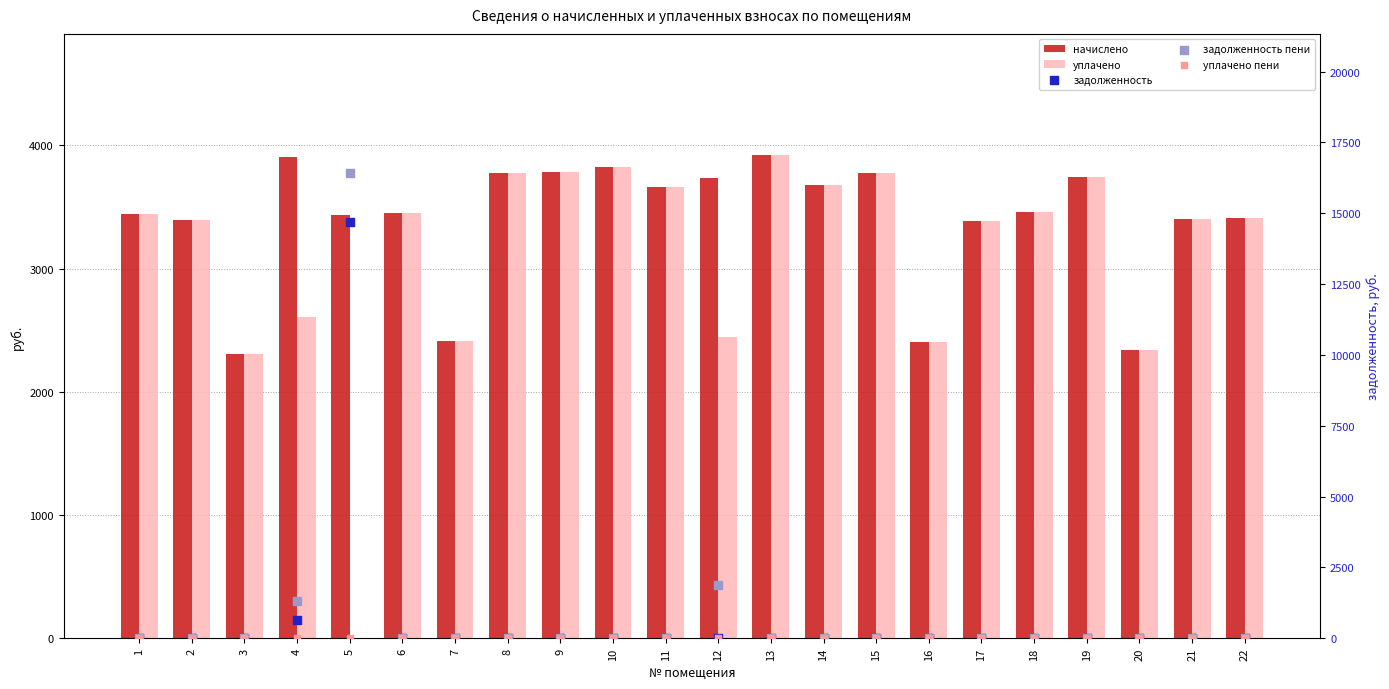

Which series contains the lowest Y value?

уплачено